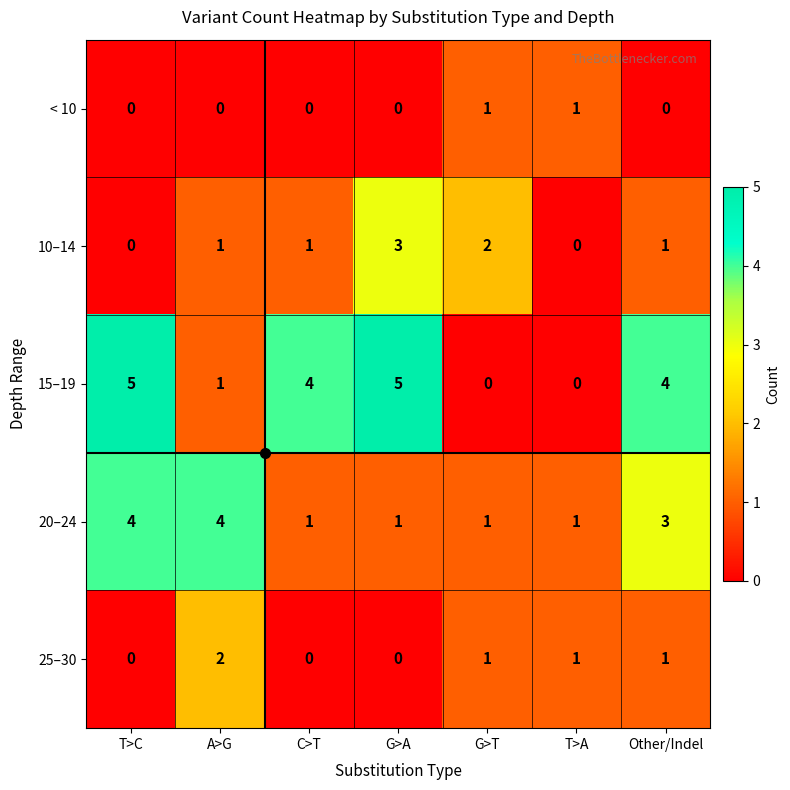

The < 10 series shows 1 at G>T. True or false?

True